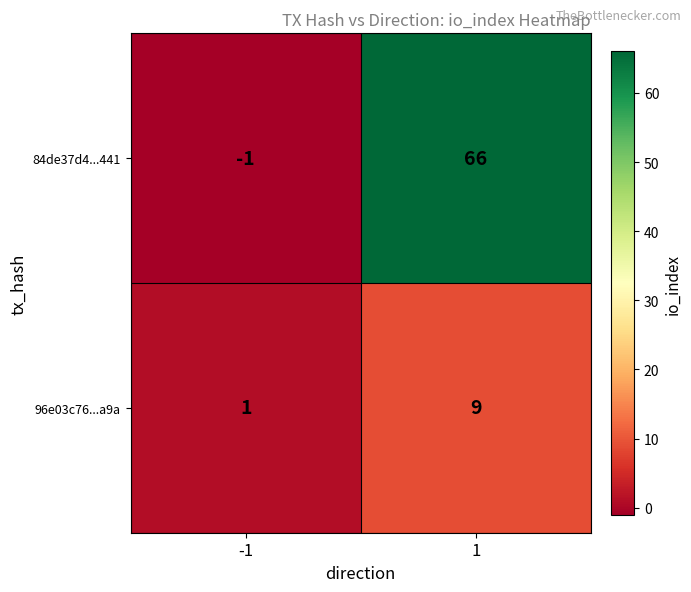

What is the difference between the maximum and minimum values in the 96e03c76...a9a series?

8